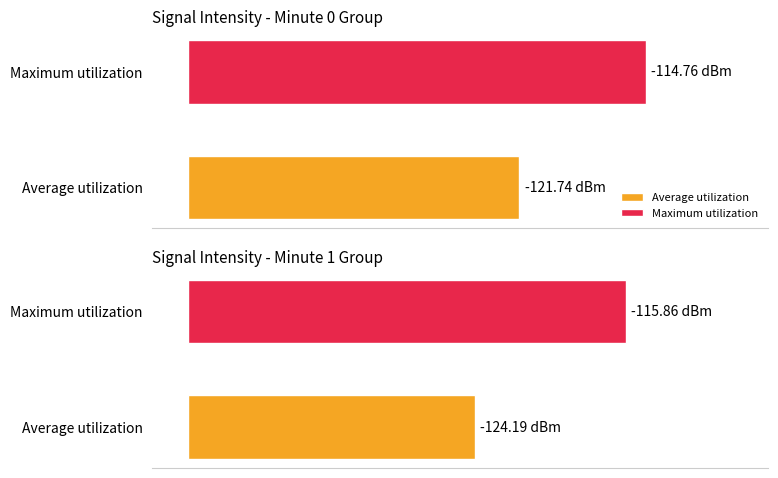

List the series in order of their peak value, highest first.

Maximum utilization, Average utilization